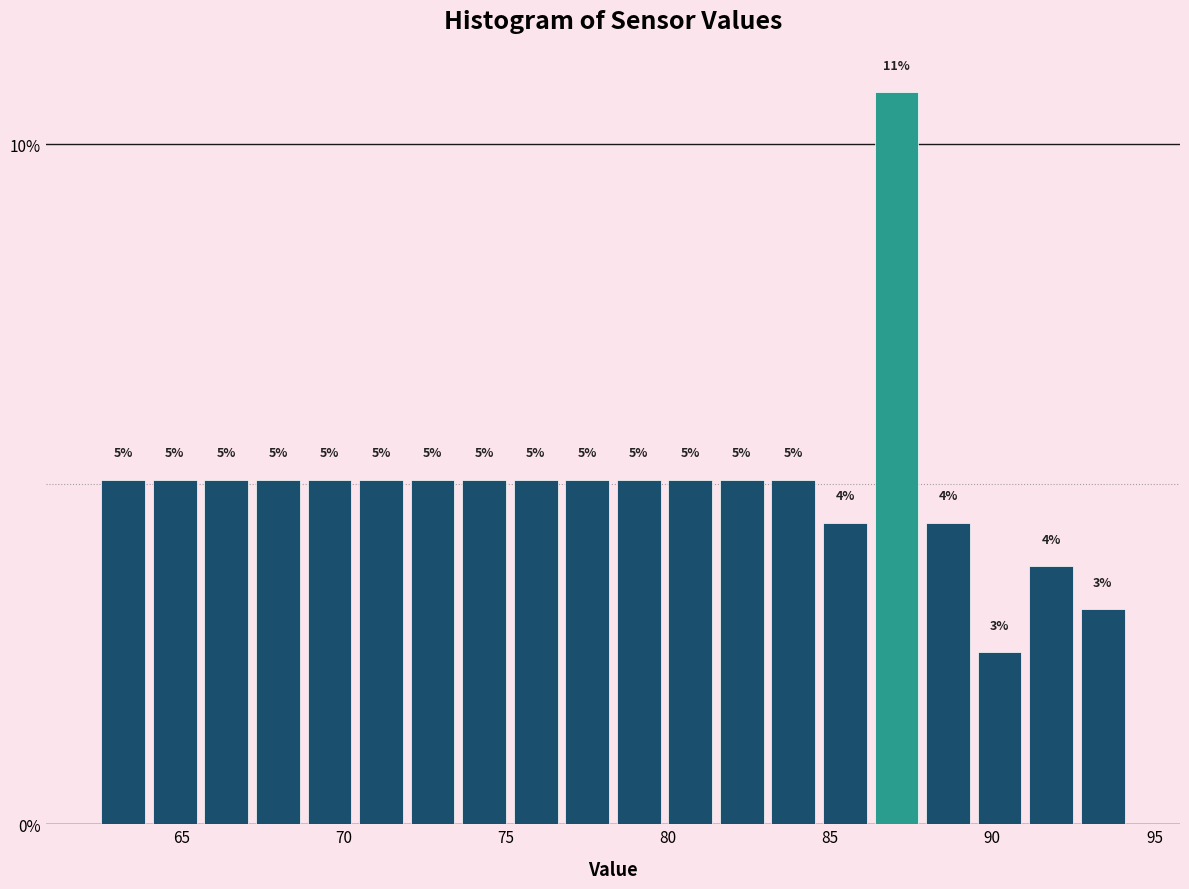

Read against the x-axis, roughly where is the centre of the tallest bar?

87.0